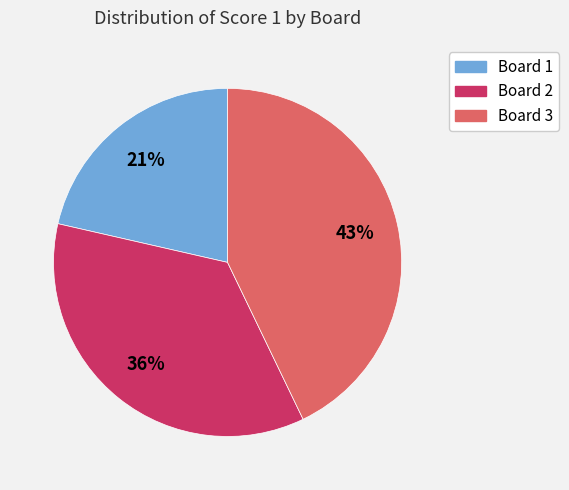

Is there any slice that represents more than half of the pie?

No